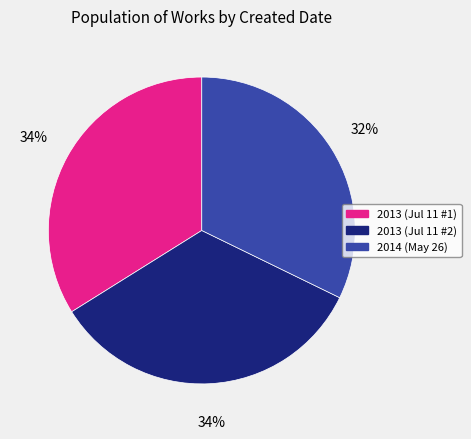

What is the smallest slice in the pie chart?

2014 (May 26)